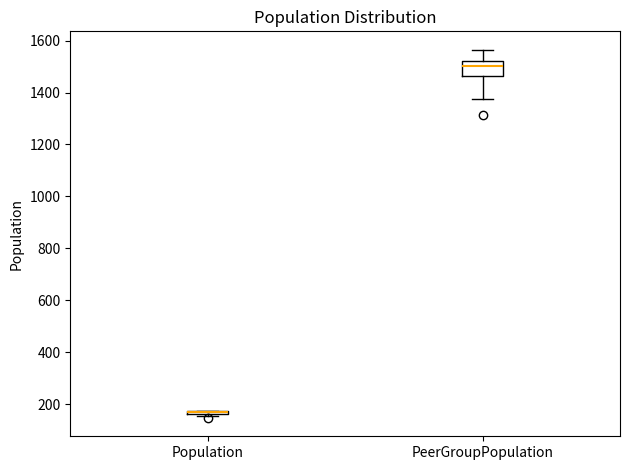

Comparing the boxes themselves (not the whiskers), which one is the tallest?

PeerGroupPopulation